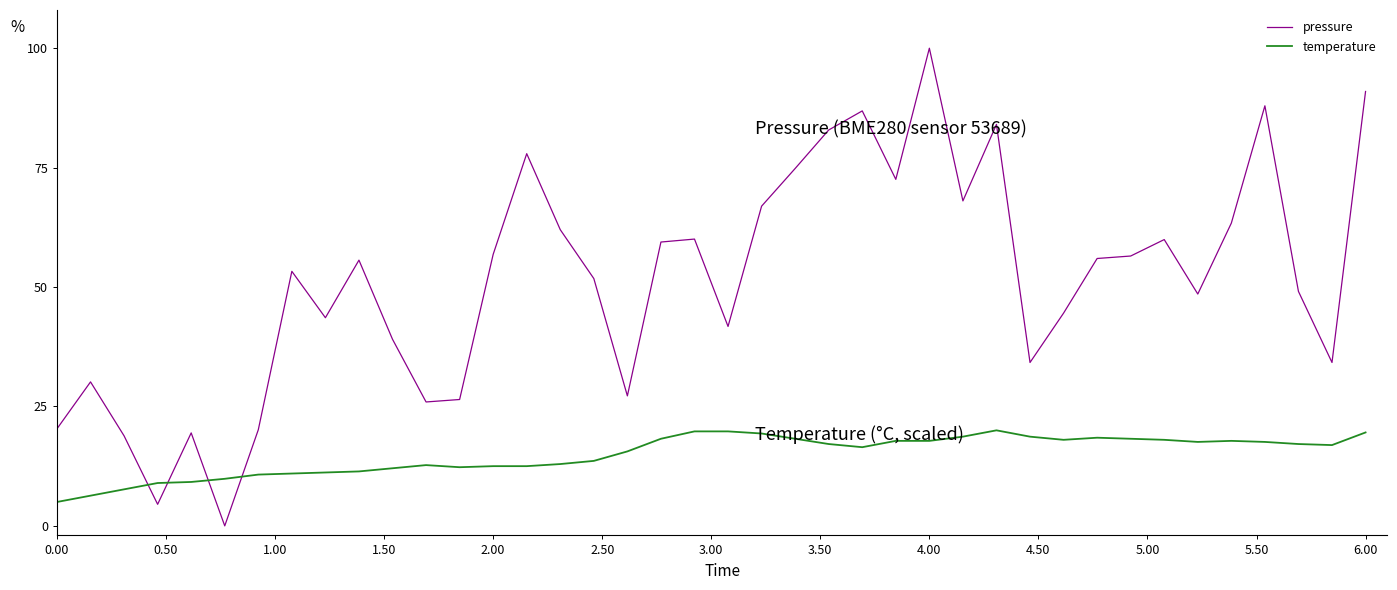

What is the maximum value shown in the chart?

100.0